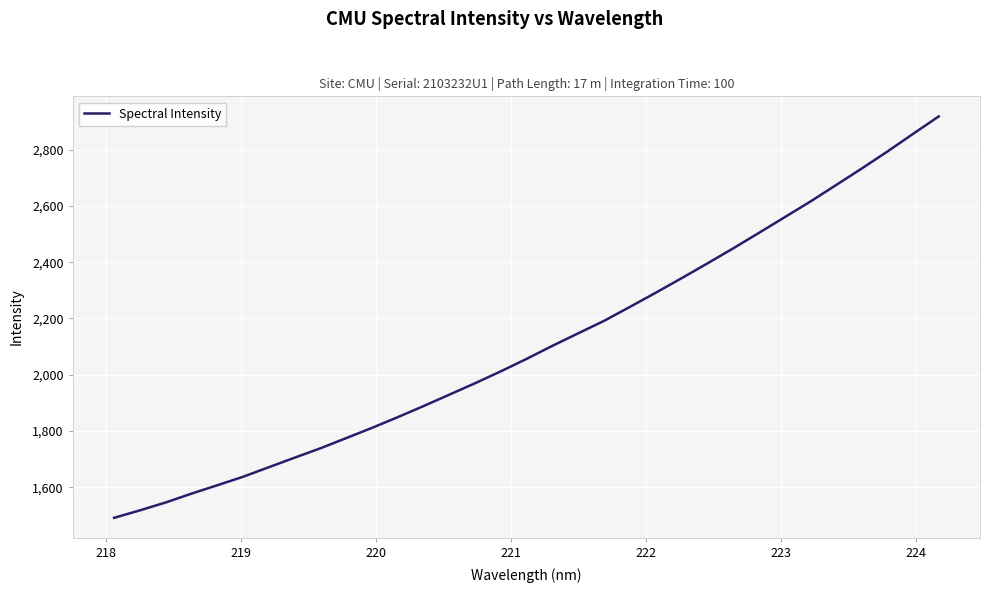

What is the maximum value shown in the chart?

2918.3